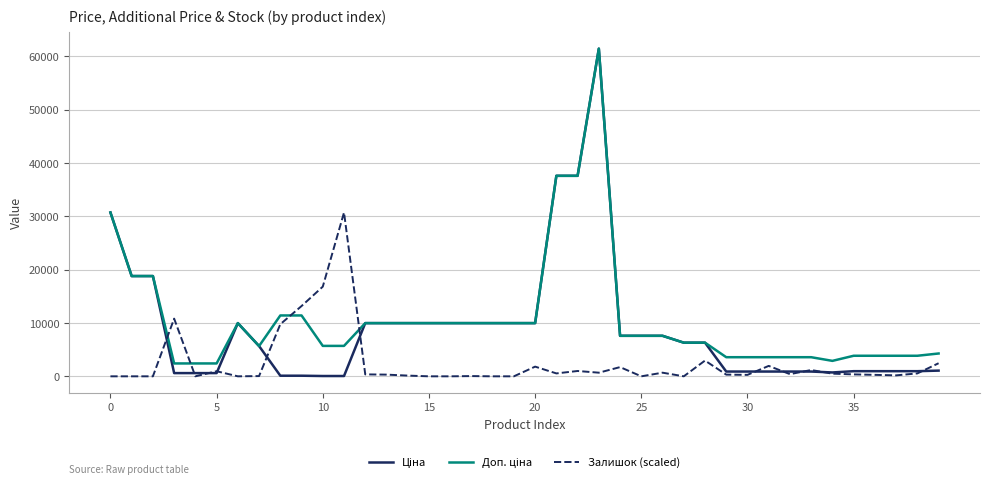

What is the greatest value displayed?

61434.3